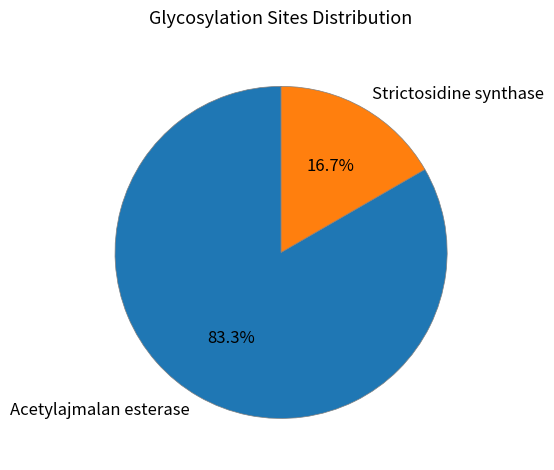

To the nearest percent, what is the combined percentage of Acetylajmalan esterase and Strictosidine synthase?

100%